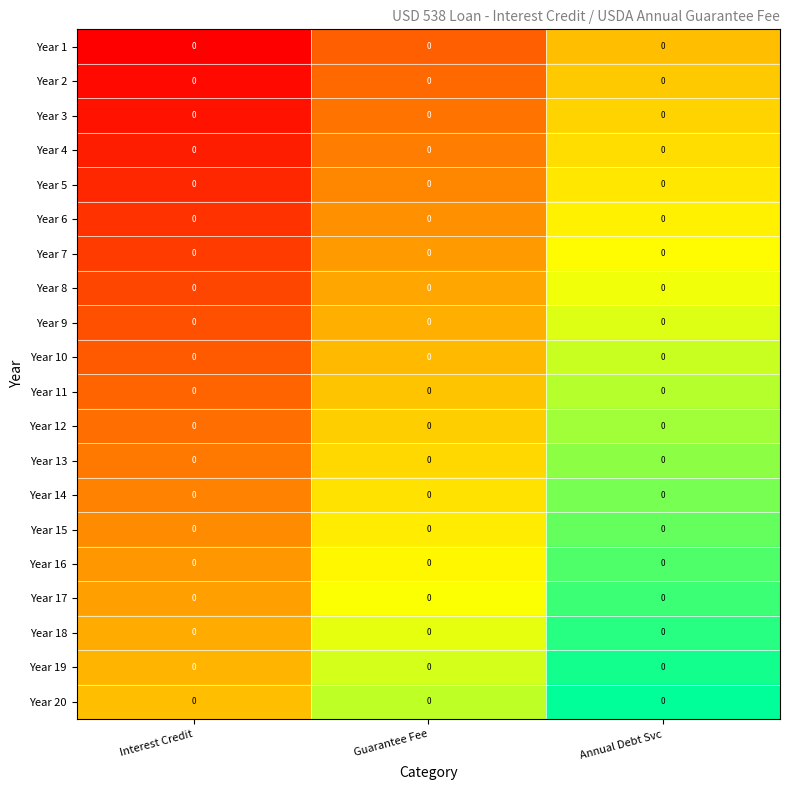

The Year 19 series shows 1.7 at Interest Credit. True or false?

False